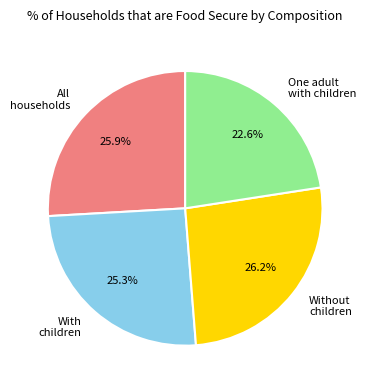

Between One adult with children and With children, which is larger?

With children